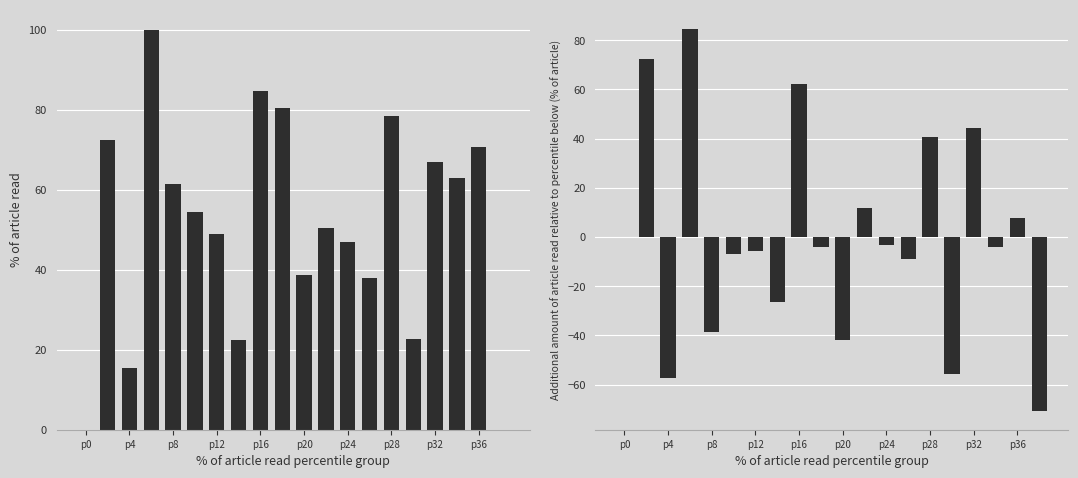

Reading left to right, list all the values displayed in this chart.

intensity(dBm): 0.0	72.5	15.3	100.0	61.3	54.4	48.9	22.5	84.5	80.5	38.6	50.4	47.0	37.9	78.4	22.7	66.9	62.9	70.6	0.0
Additional intensity(dBm): 0.0	72.5	-57.1	84.7	-38.7	-6.9	-5.5	-26.4	62.1	-4.1	-41.9	11.8	-3.4	-9.1	40.6	-55.7	44.2	-4.0	7.7	-70.6